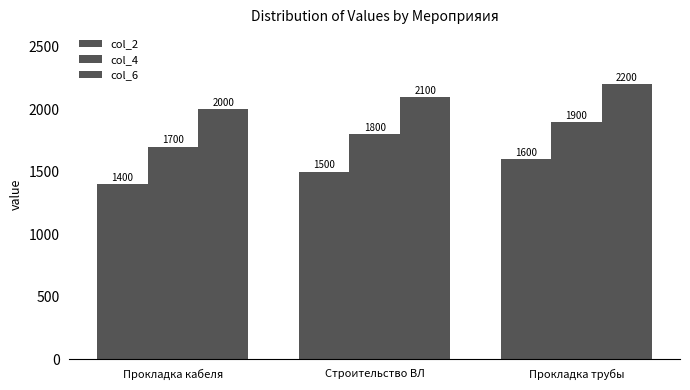

How many categories are shown in the chart?

3